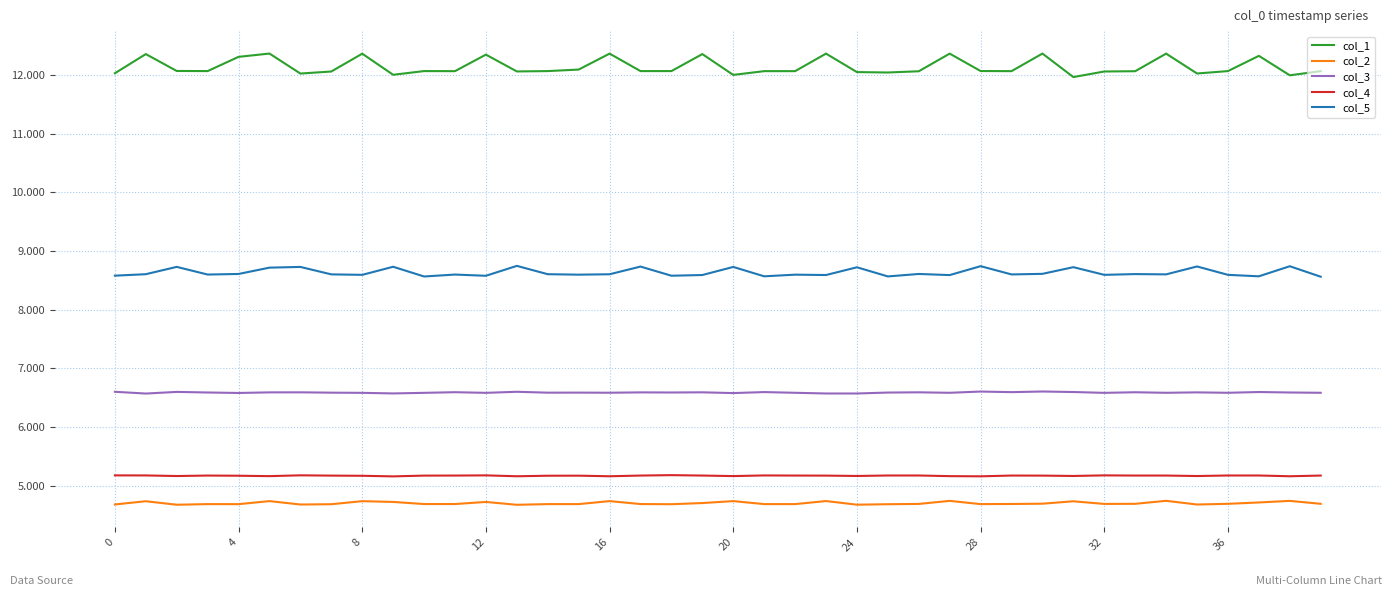

Rank the series by their maximum value, from lowest to highest.

col_2, col_4, col_3, col_5, col_1